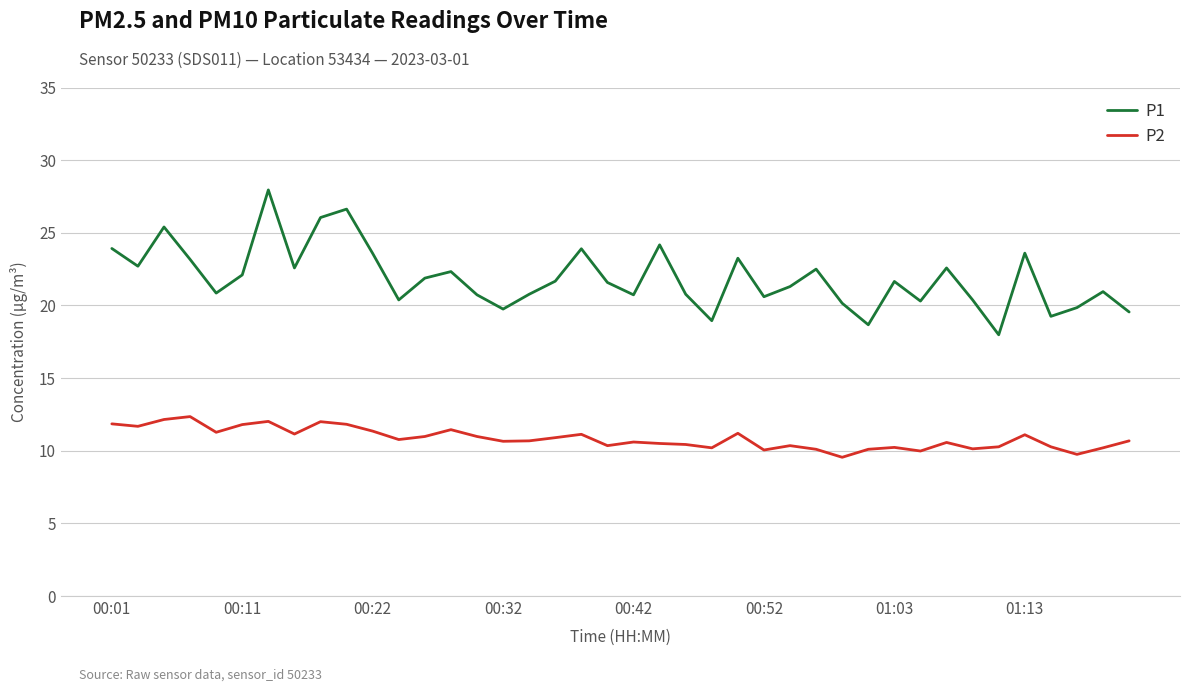

Which series has the largest range (max minus min)?

P1